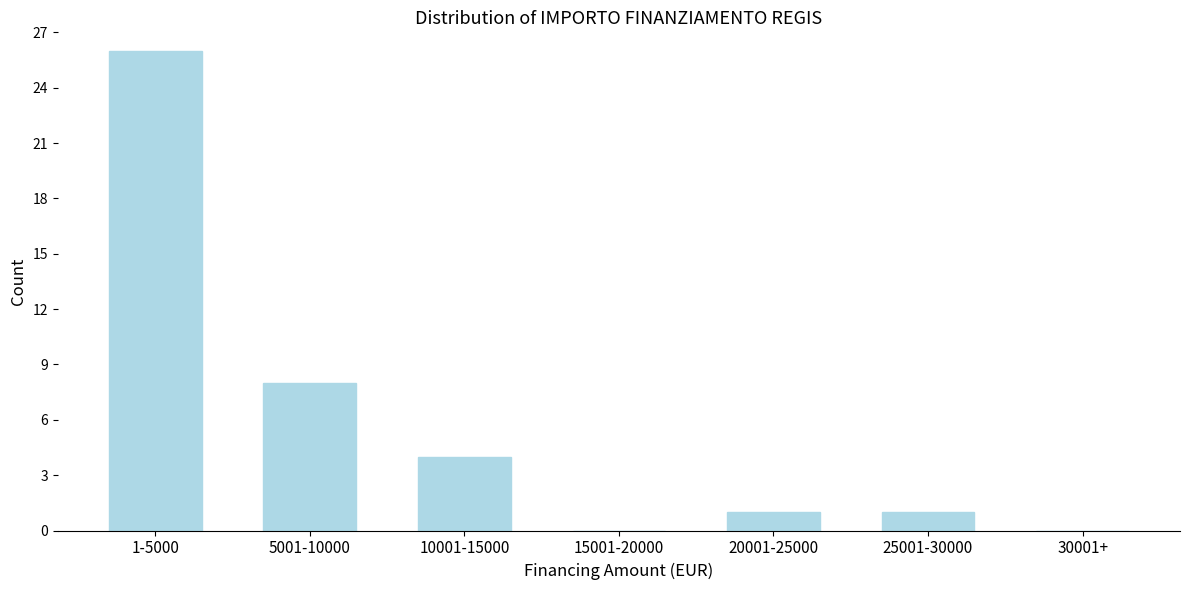

Reading left to right, what are all the values shown in this chart?

1-5000=26	5001-10000=8	10001-15000=4	15001-20000=0	20001-25000=1	25001-30000=1	30001+=0